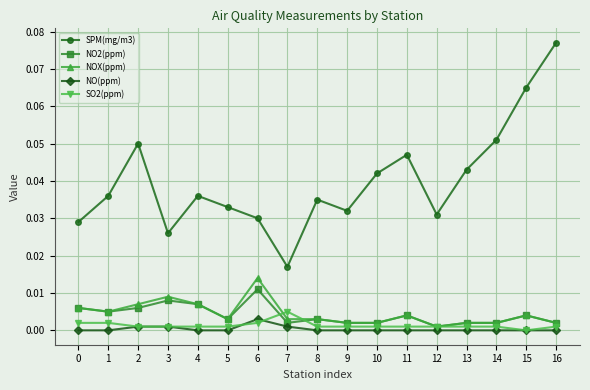

The value of SPM(mg/m3) at 13 is 0.0. True or false?

True